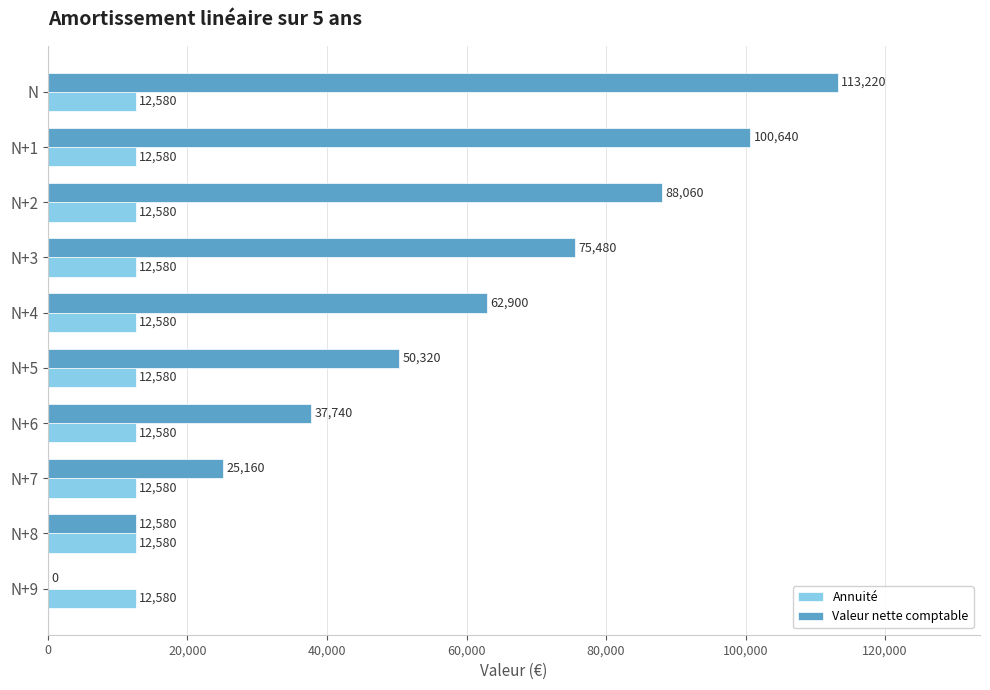

At which label does Valeur nette comptable reach its peak?

N